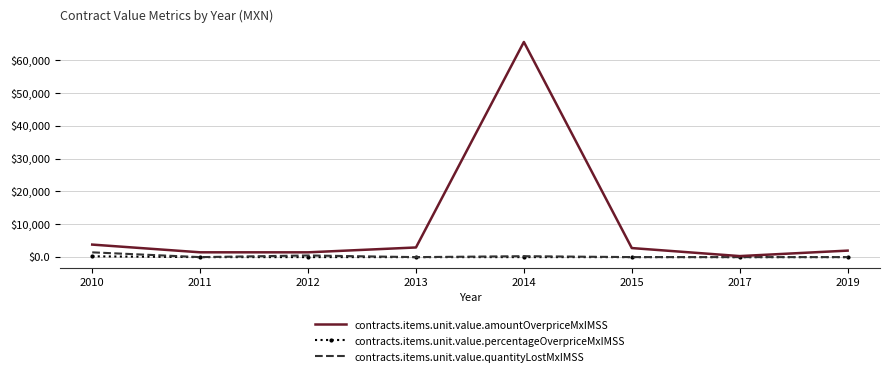

Which category has the highest value across all series?

2014